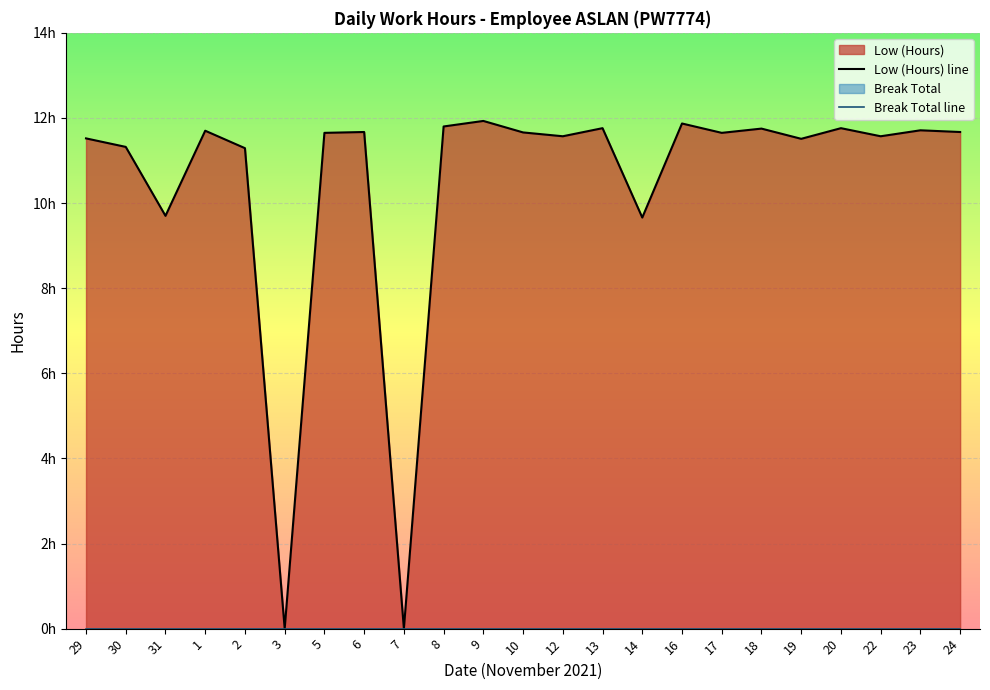

Approximately how many times larger is the value at 19 compared to 31?

1.2